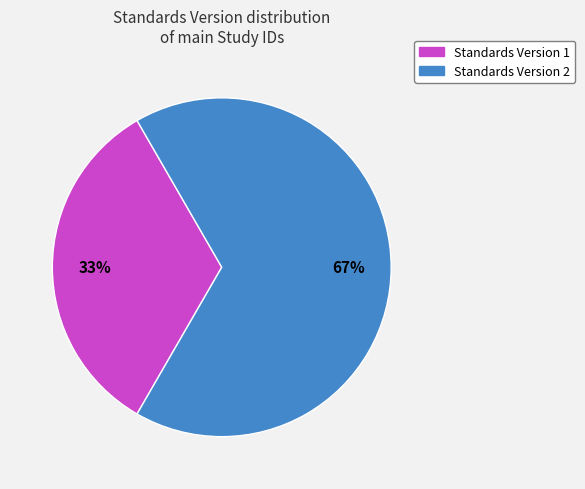

Is there a majority slice in this chart?

Yes